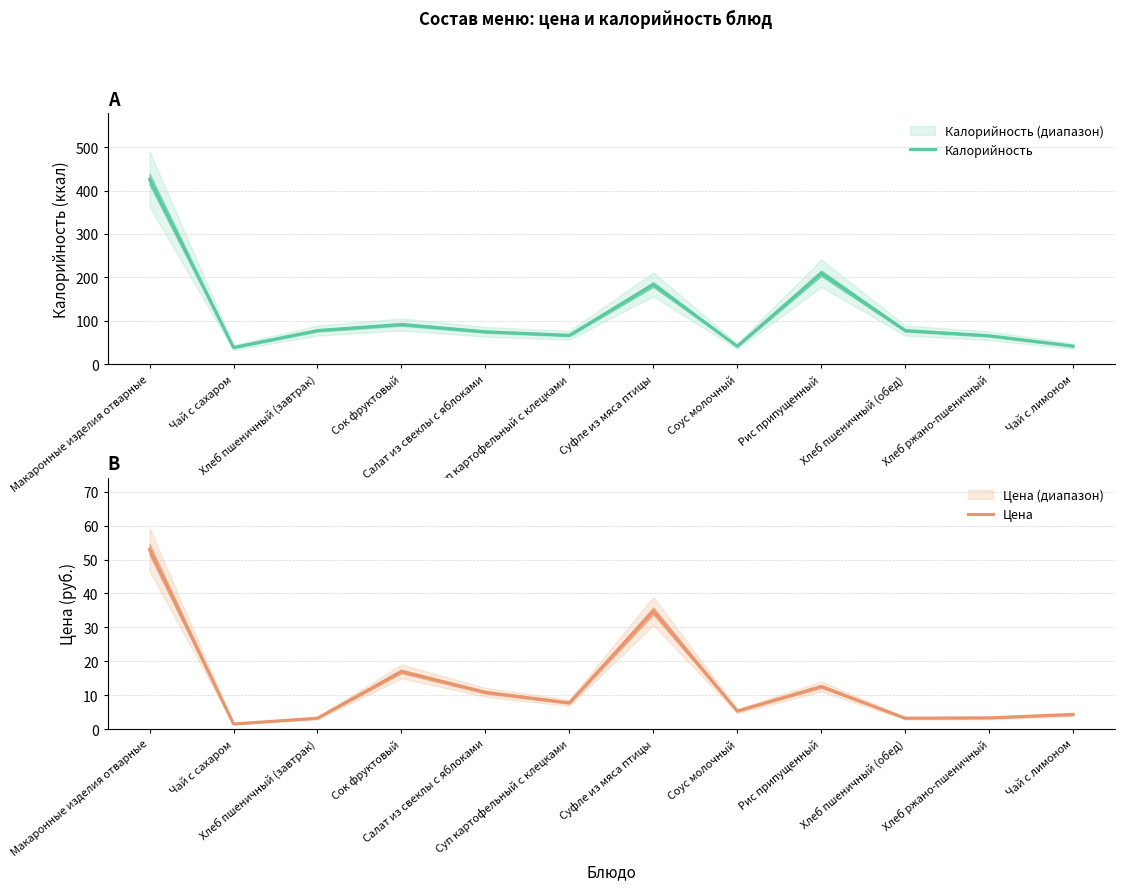

True or false: Цена has more than 2 points higher than both neighbors.

True